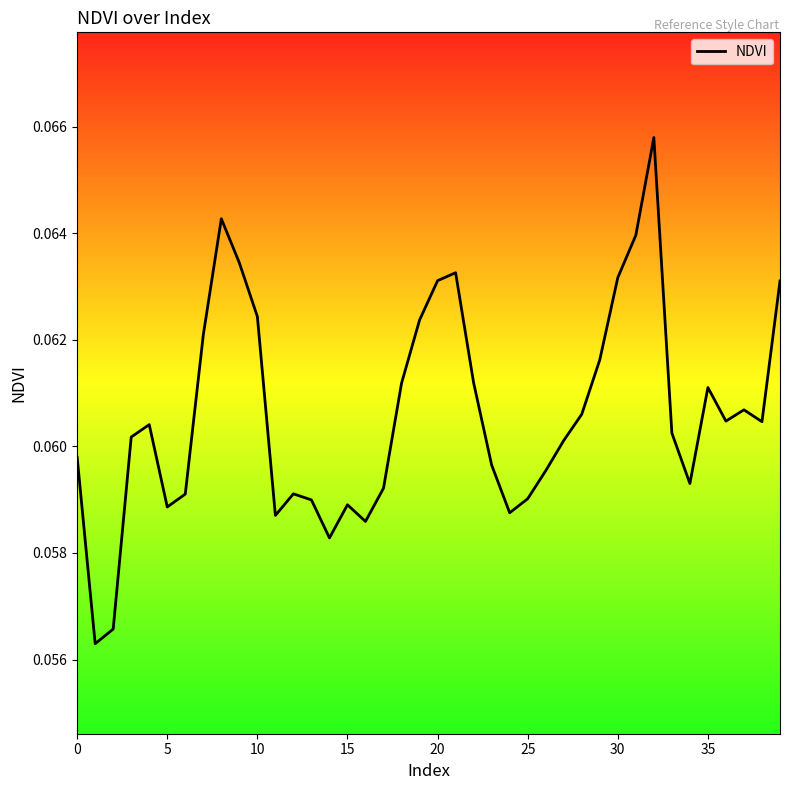

Does the chart display data point markers on the line(s)?

No